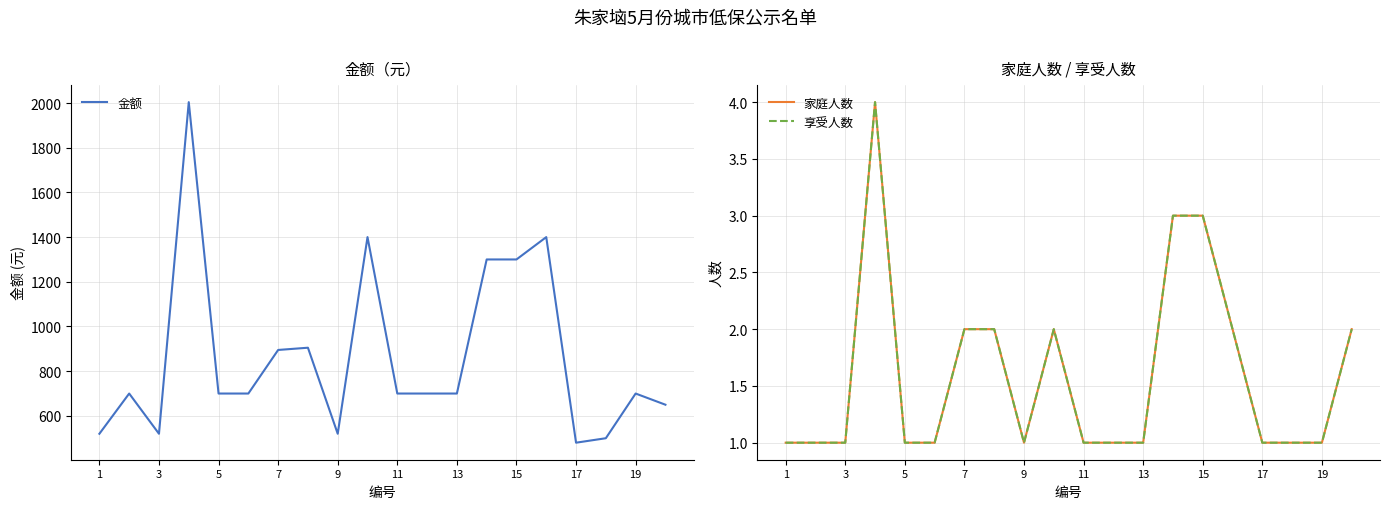

List the series in order of their peak value, lowest first.

家庭人数, 享受人数, 金额